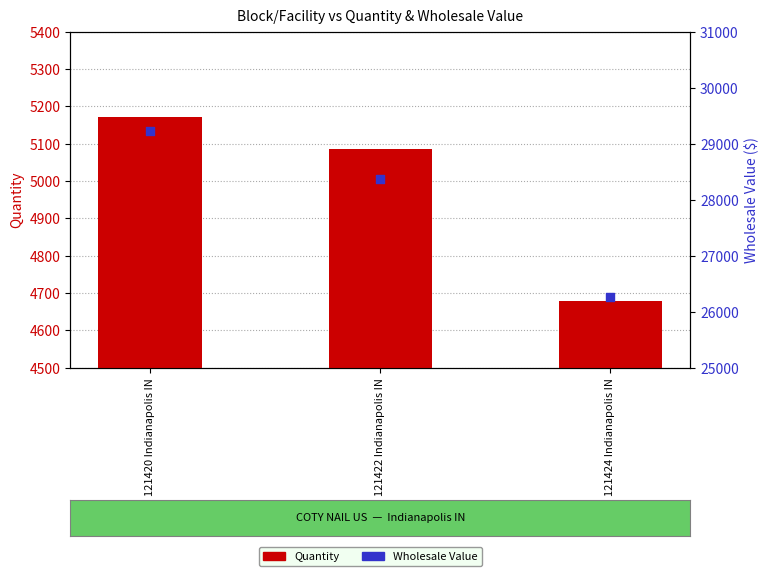

At which category is the sum across all series the highest?

121420 Indianapolis IN